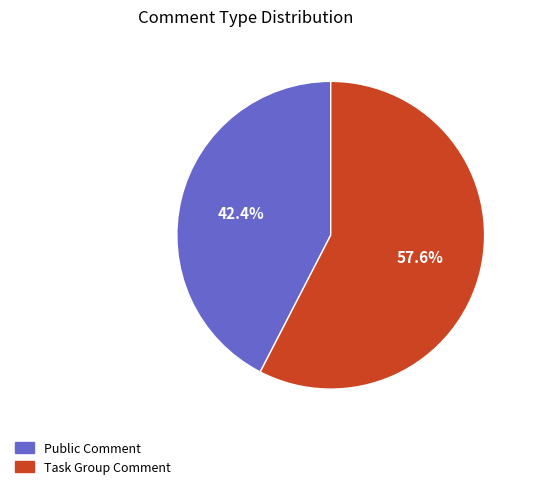

Between Public Comment and Task Group Comment, which is larger?

Task Group Comment